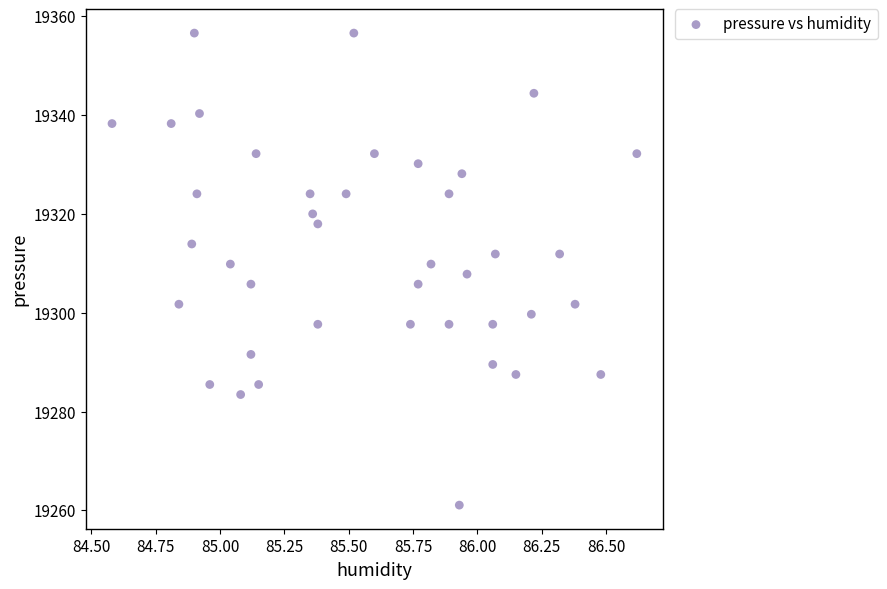

What is the range of X values (max minus min)?

2.0